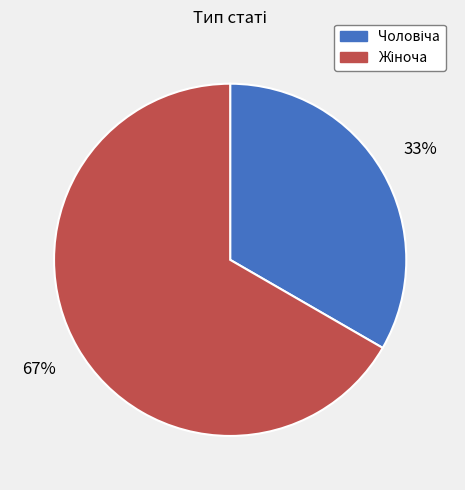

Is there any slice that represents more than half of the pie?

Yes